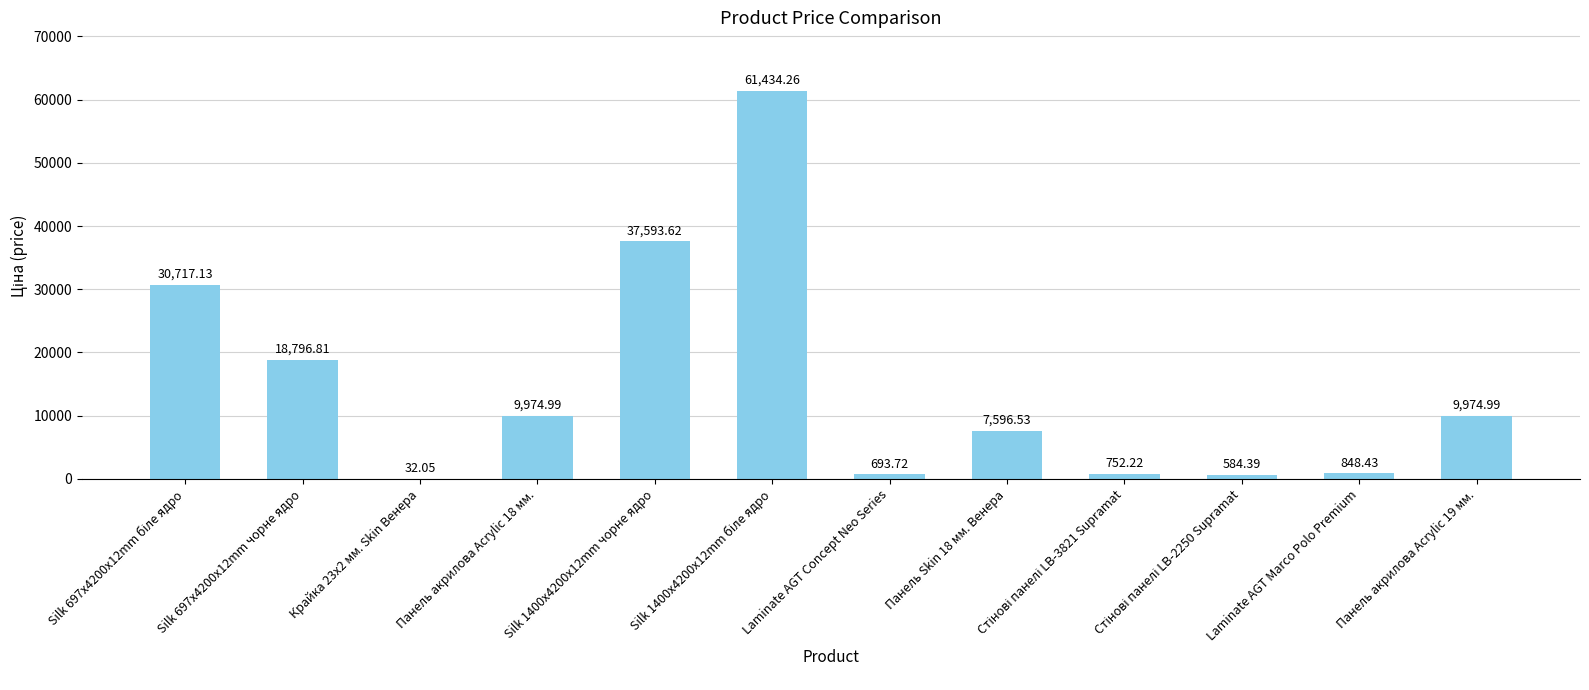

What is the change in value from Крайка 23x2 мм. Skin Венера to Панель Skin 18 мм. Венера?

+7564.5